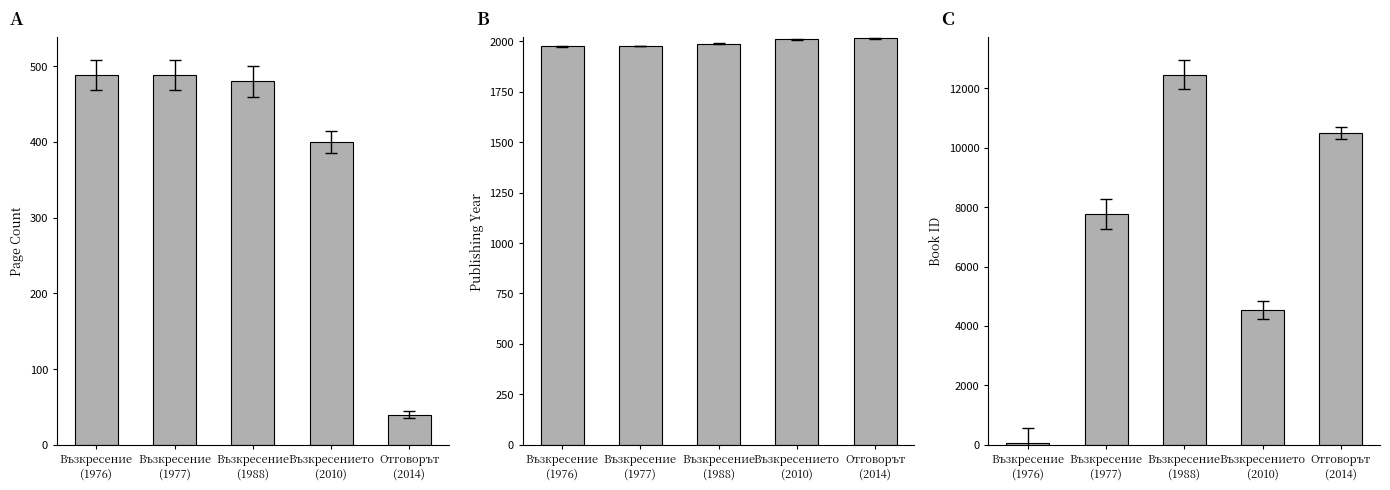

Where does the publishingYear series first go above 1988?

Възкресението
(2010)